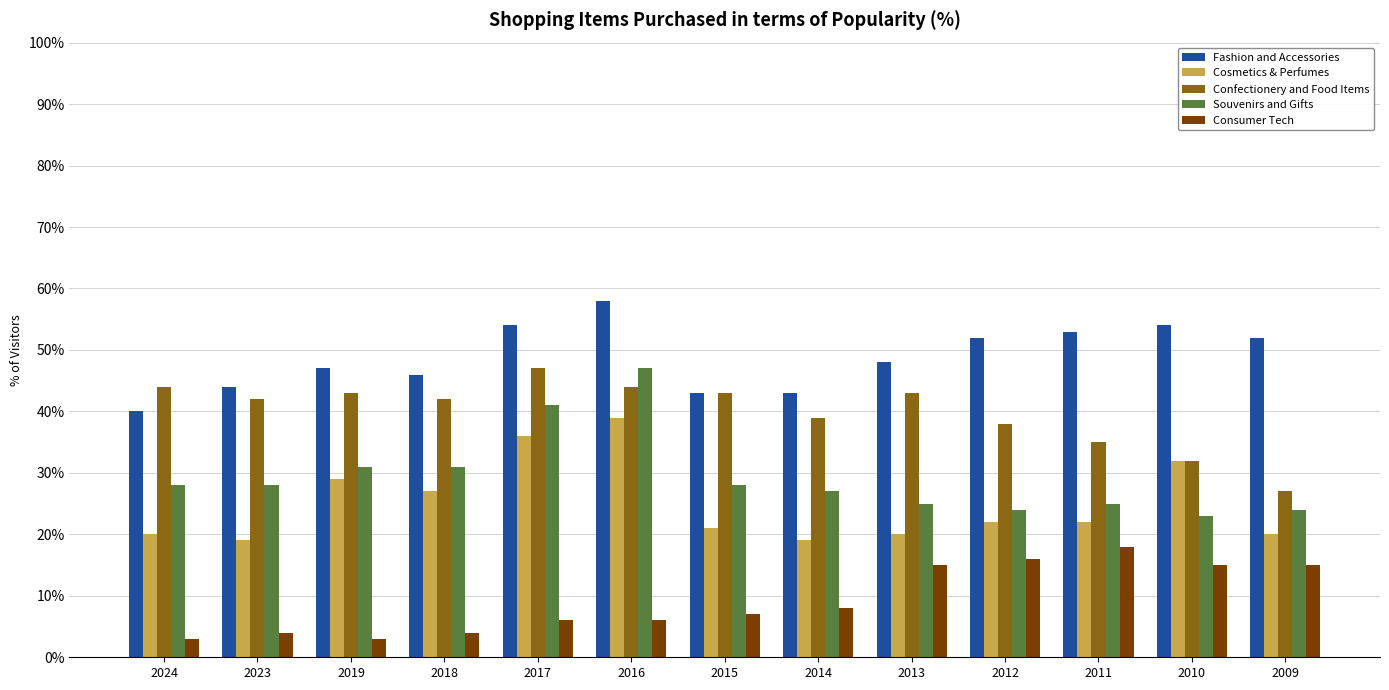

What is the highest value of the Consumer Tech series?

18